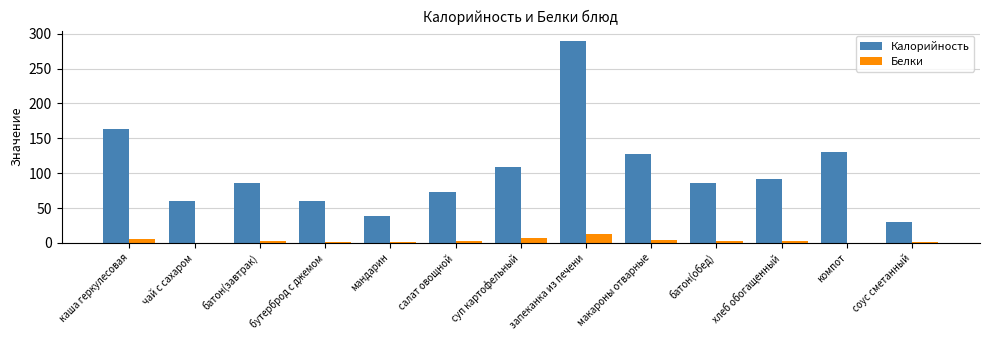

Are the bars grouped side by side (vs. stacked)?

Yes